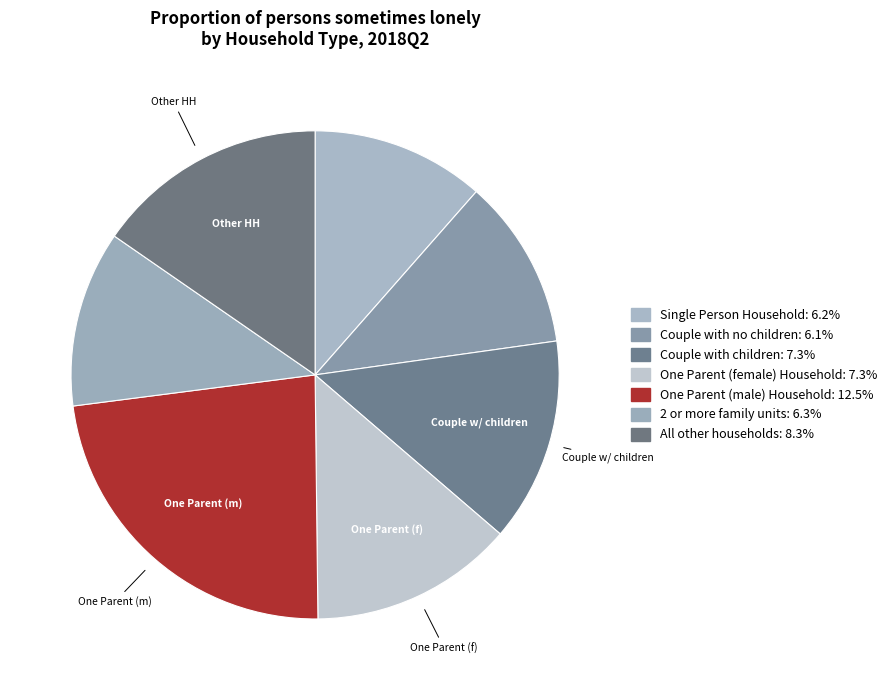

The One Parent (female) Household slice represents 2% of the pie. True or false?

False